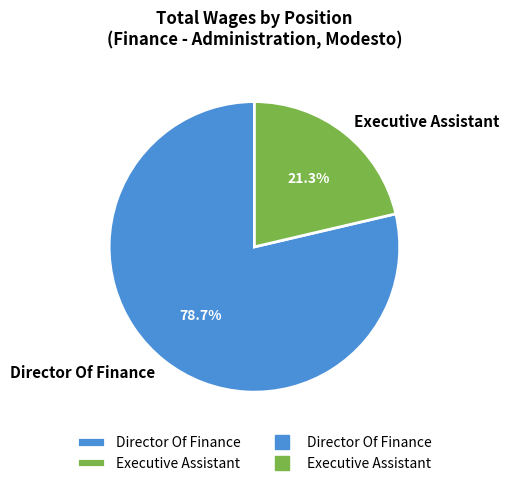

To the nearest percent, what portion does Director Of Finance represent?

79%